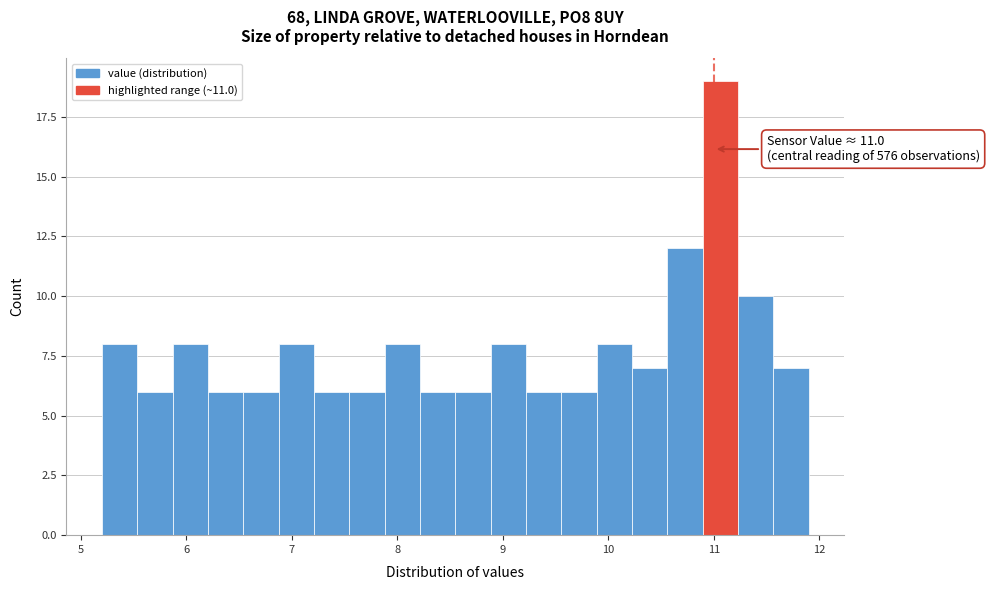

Around what value on the x-axis is the tallest bar? Give the approximate position of its centre, as read against the axis.

11.1